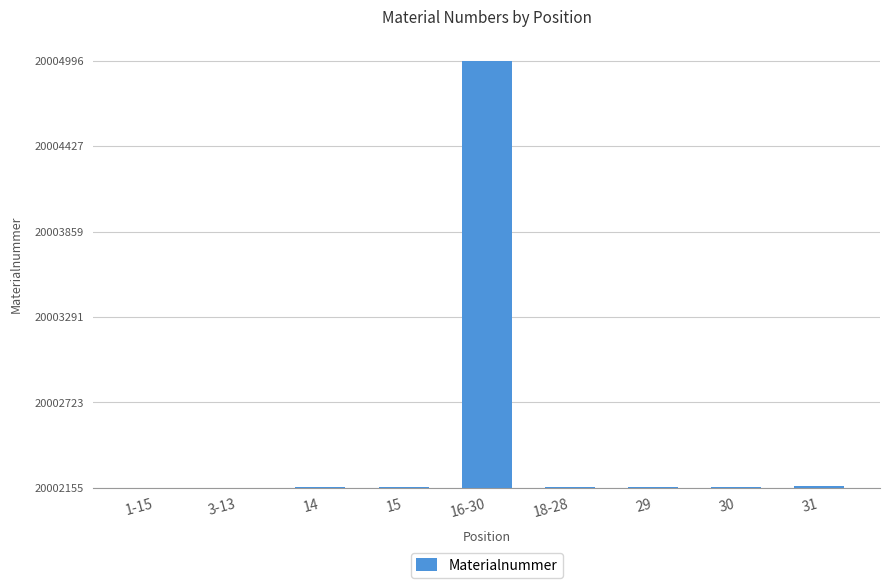

What position from the right is 31?

1